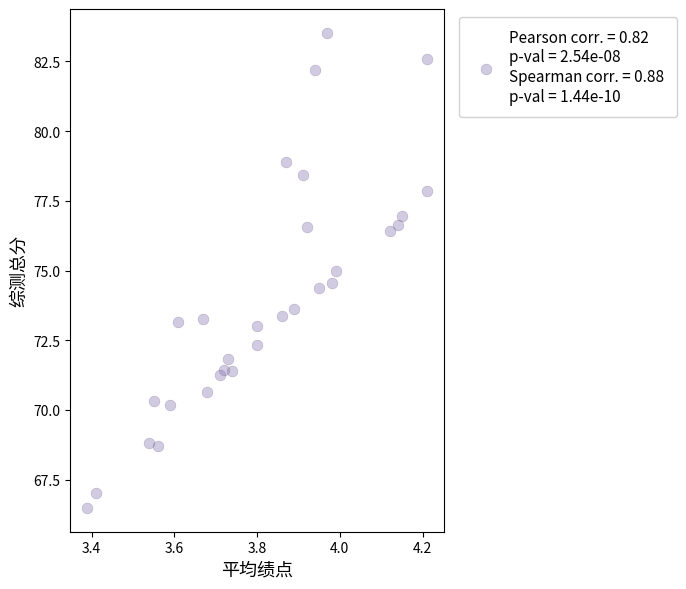

What is the range of X values (max minus min)?

0.8